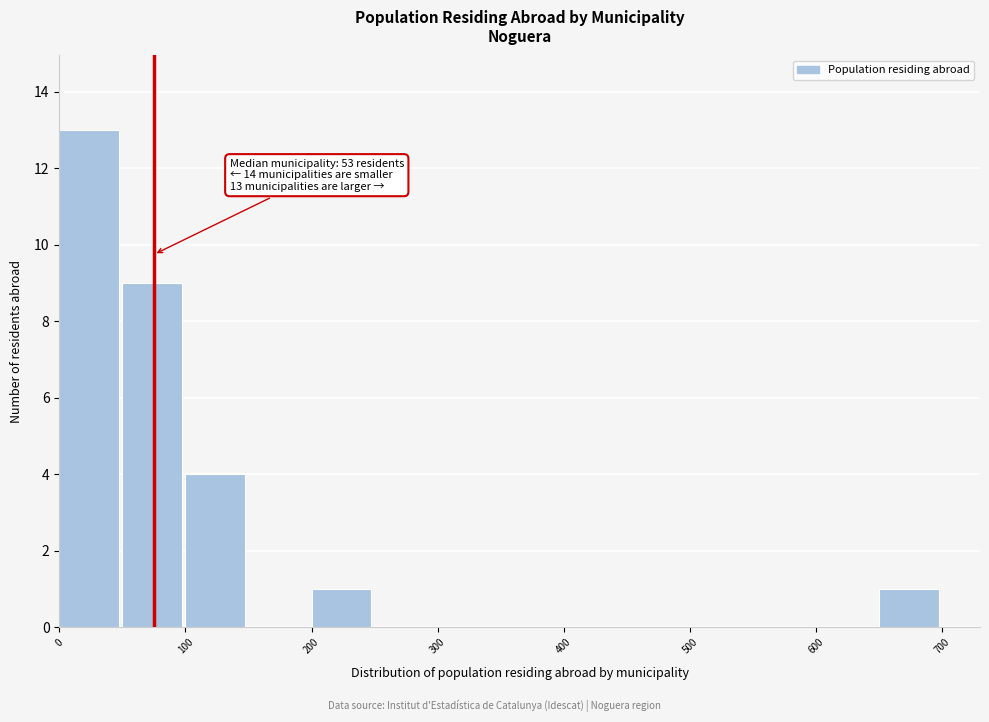

Over which range of the x-axis is the bar tallest?

0 to 50